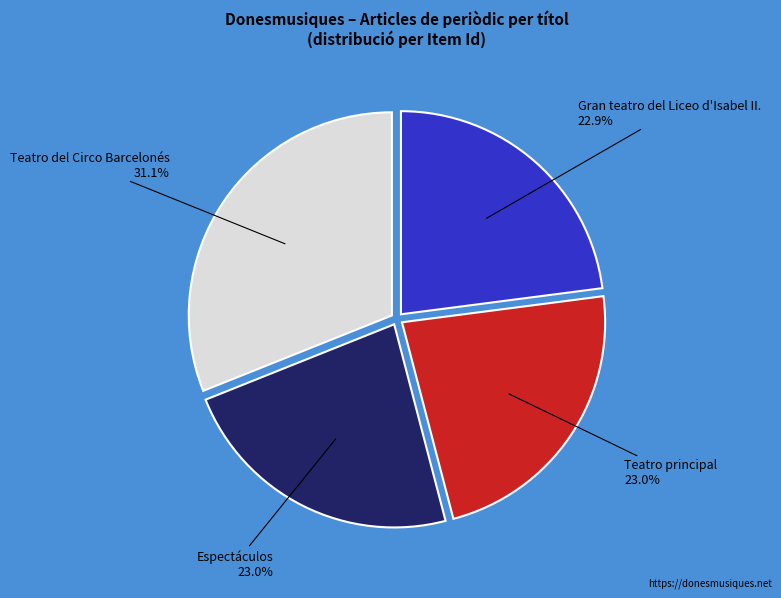

Which category has the biggest portion of the pie?

Teatro del Circo Barcelonés